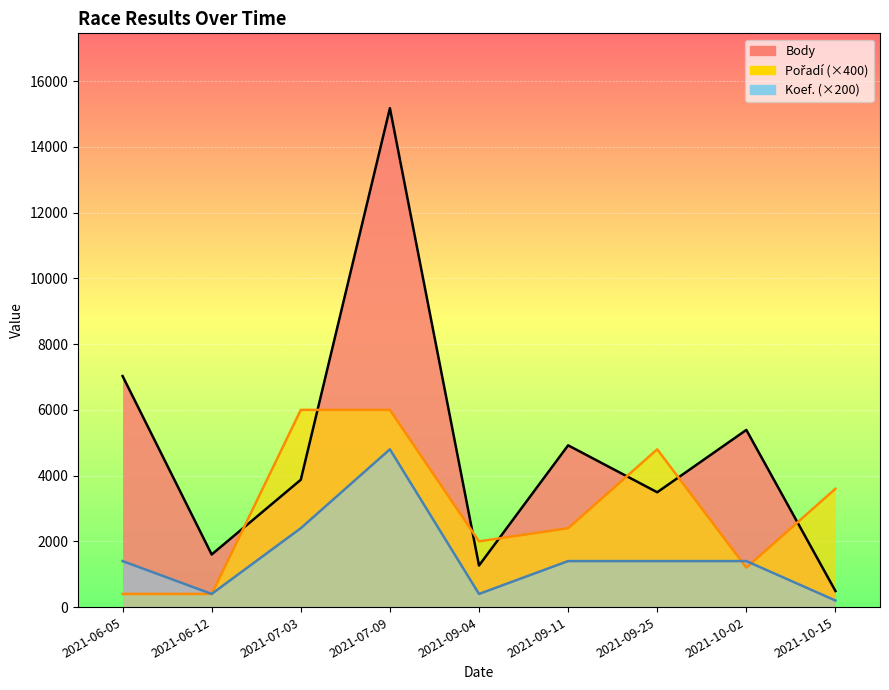

Is the value of Pořadí (×400) at 2021-07-03 greater than the value of Body at 2021-10-15?

Yes